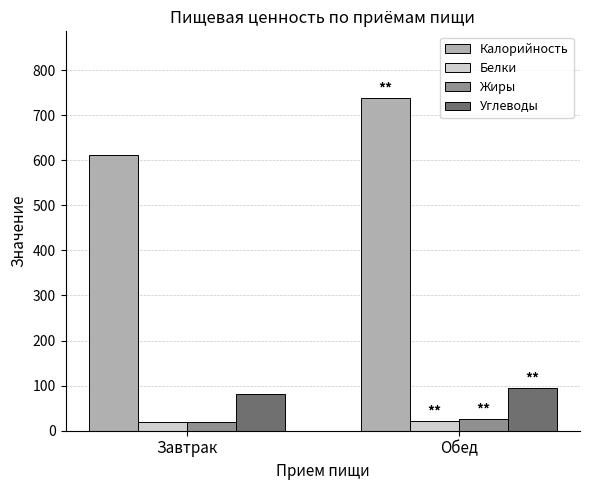

At how many categories does at least one series exceed 473?

2